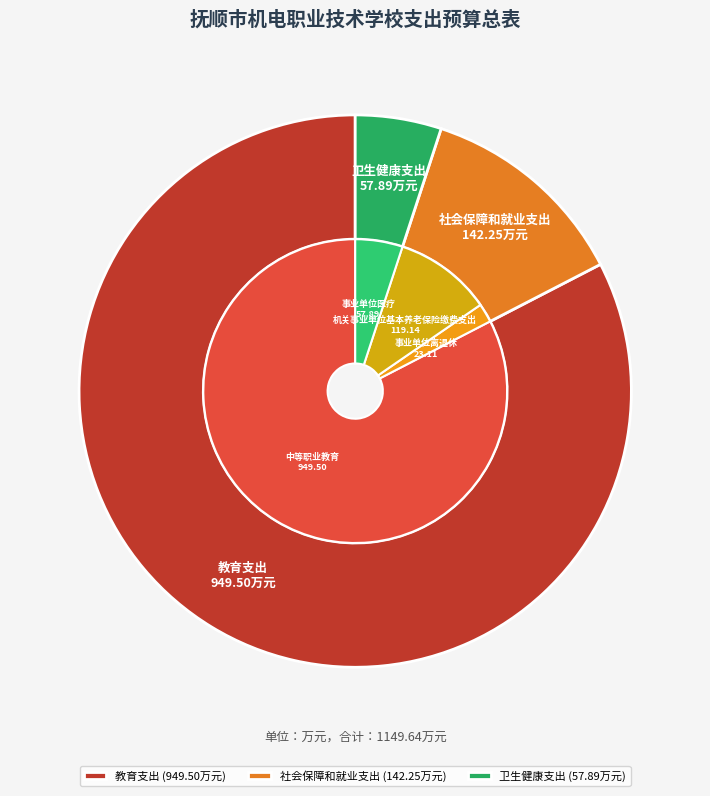

Between 教育支出 and 社会保障和就业支出, which is larger?

教育支出